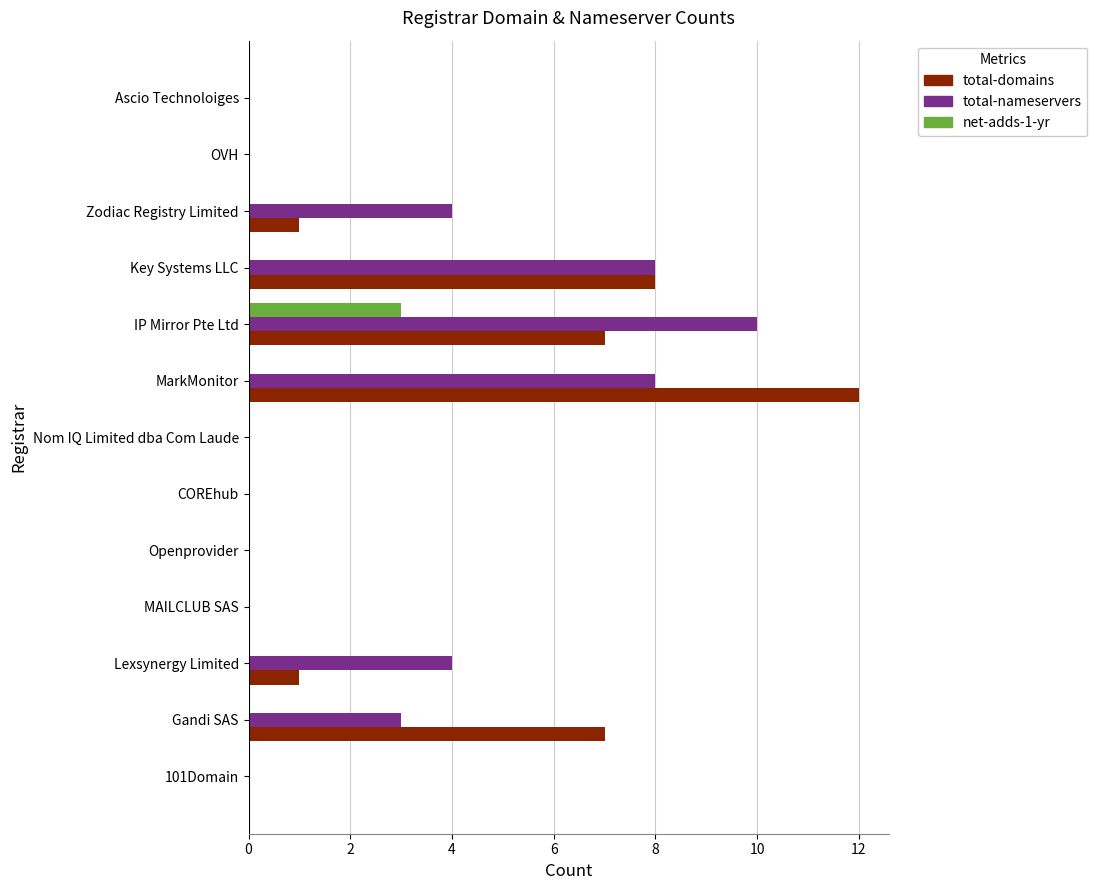

What is the sum of the total-nameservers values at Zodiac Registry Limited and Gandi SAS?

7